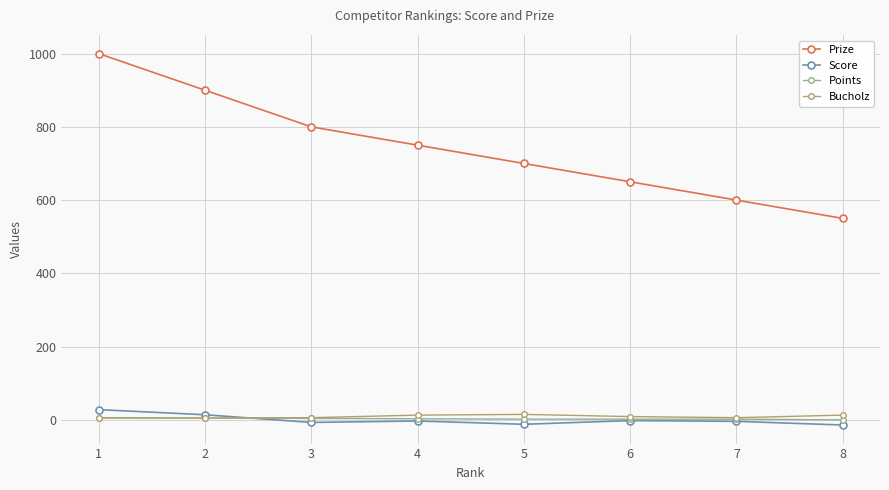

Which series has the largest total across all categories?

Prize